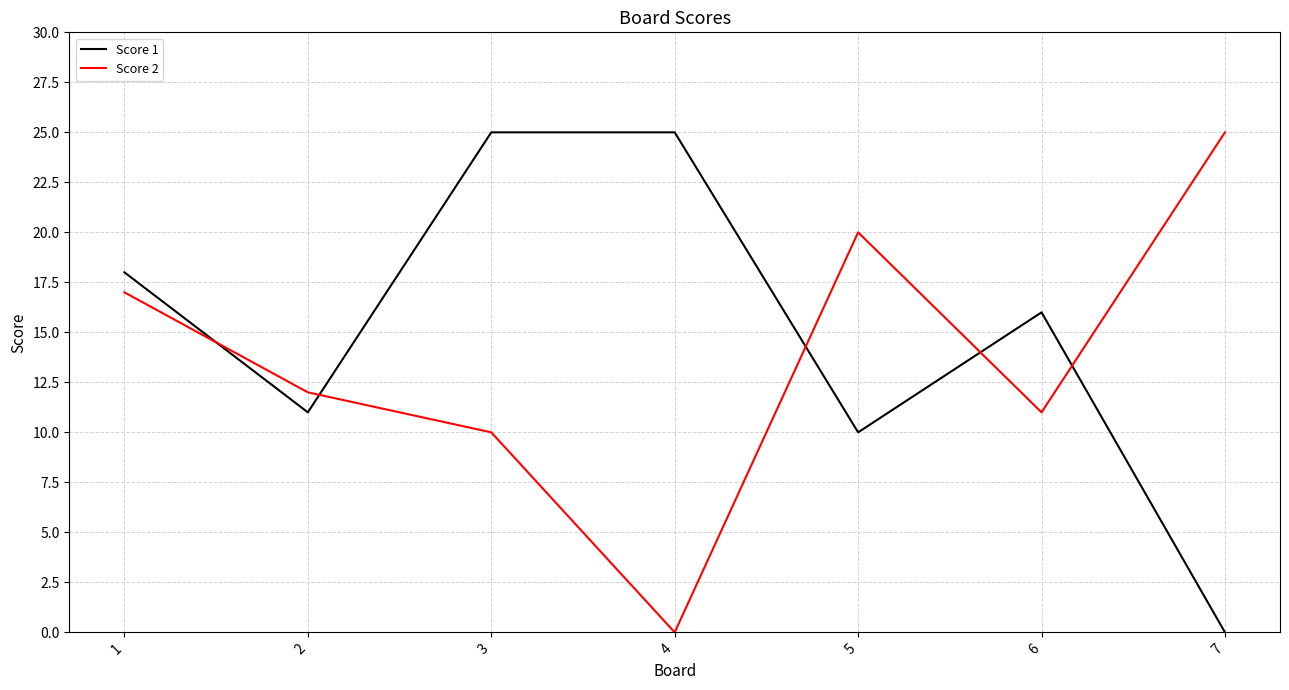

What is the difference between the highest and lowest values at 3?

15